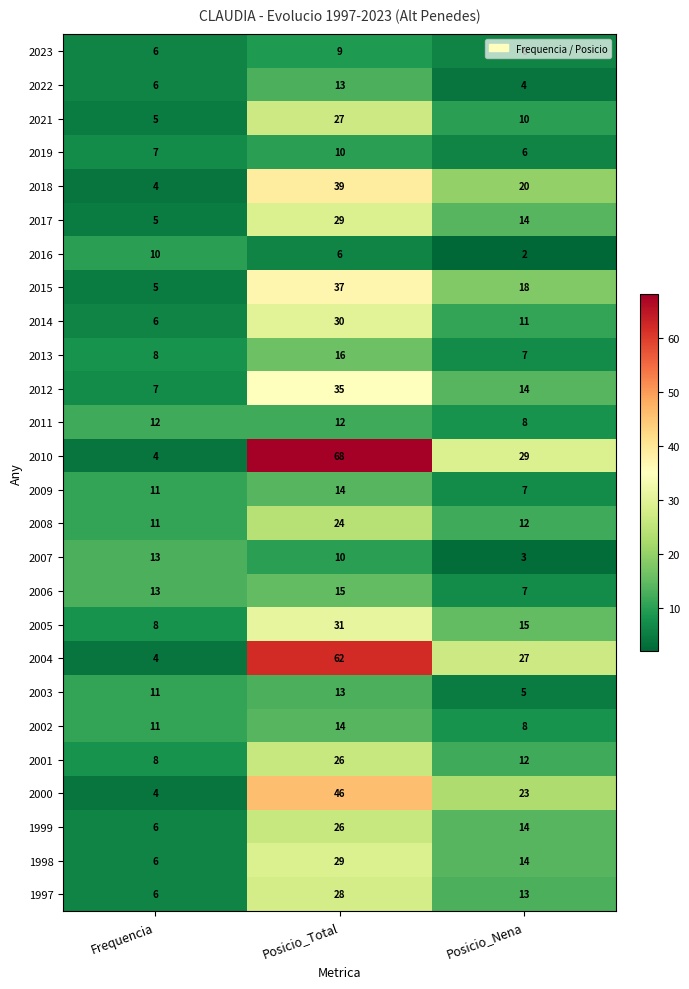

Which category has the highest value in the 2001 series?

Posicio_Total